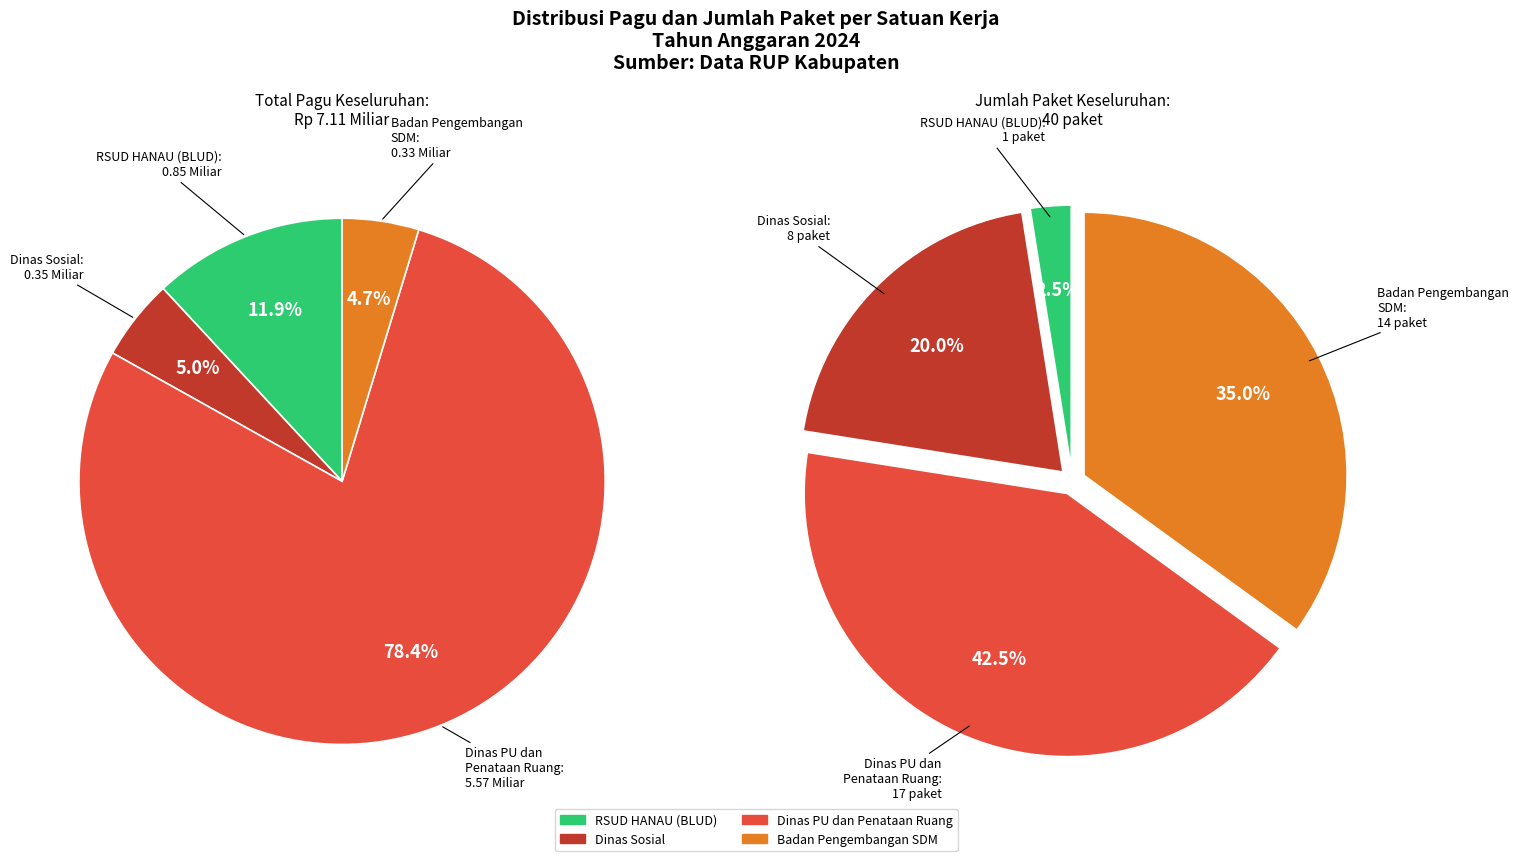

The Dinas Sosial slice represents 10% of the pie. True or false?

False